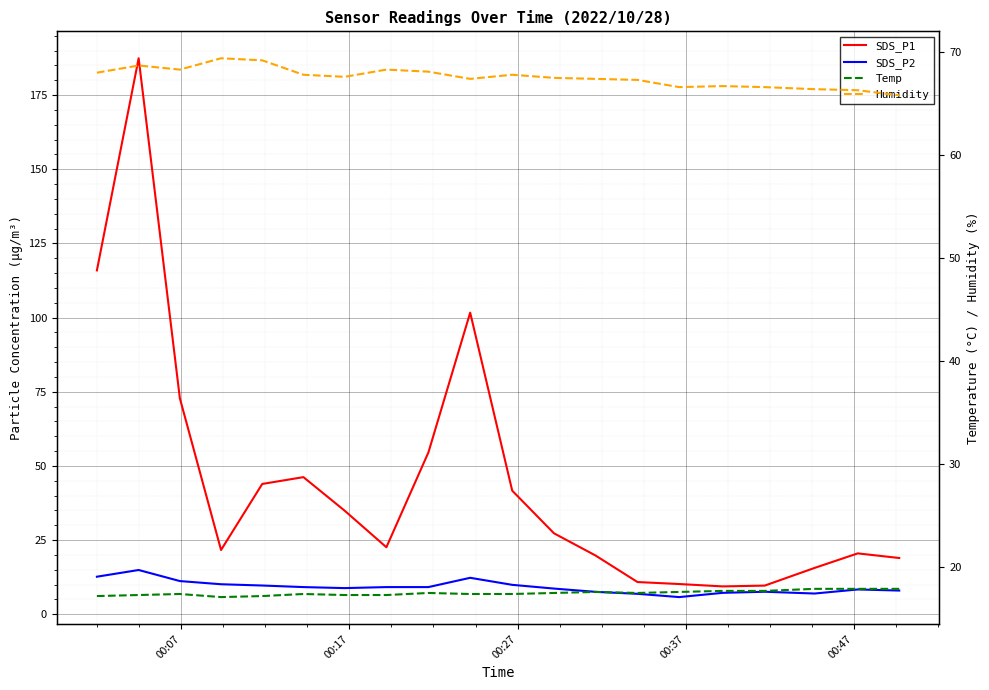

What is the smallest value displayed?

5.8